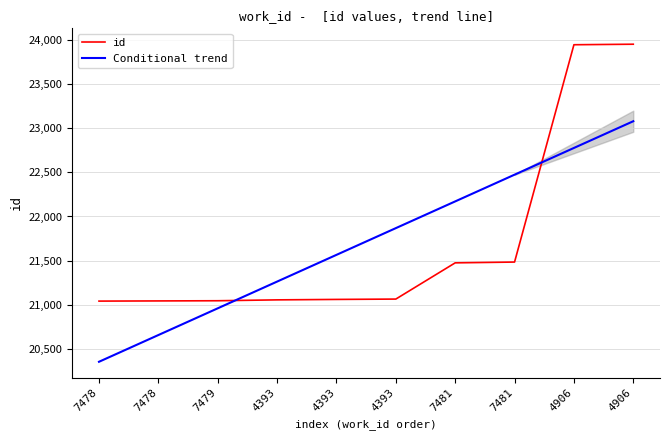

Reading left to right, list all the values displayed in this chart.

21040	21042	21044	21054	21059	21063	21474	21483	23949	23955